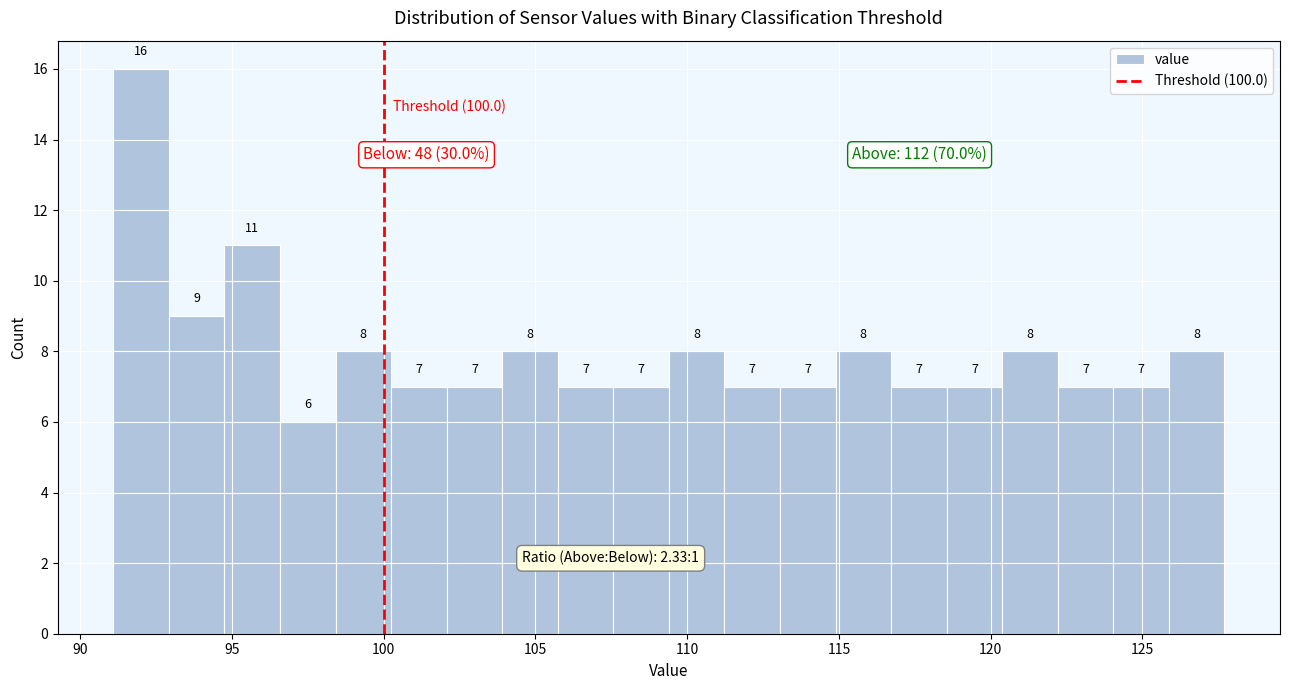

Read against the x-axis, roughly where is the centre of the tallest bar?

92.0